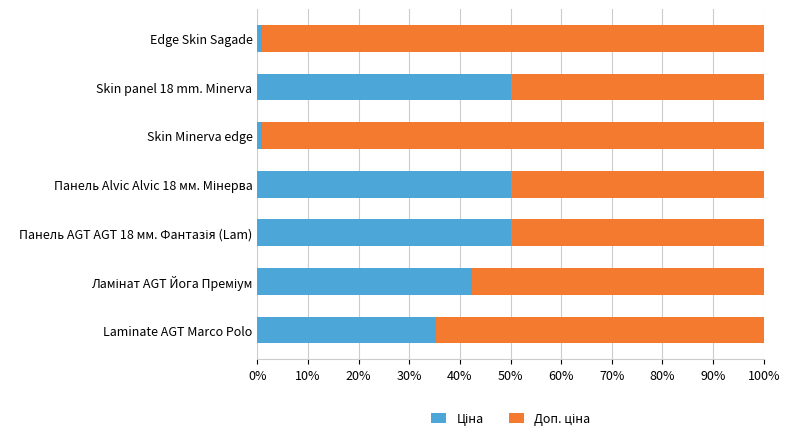

Count the number of categories in the chart.

7